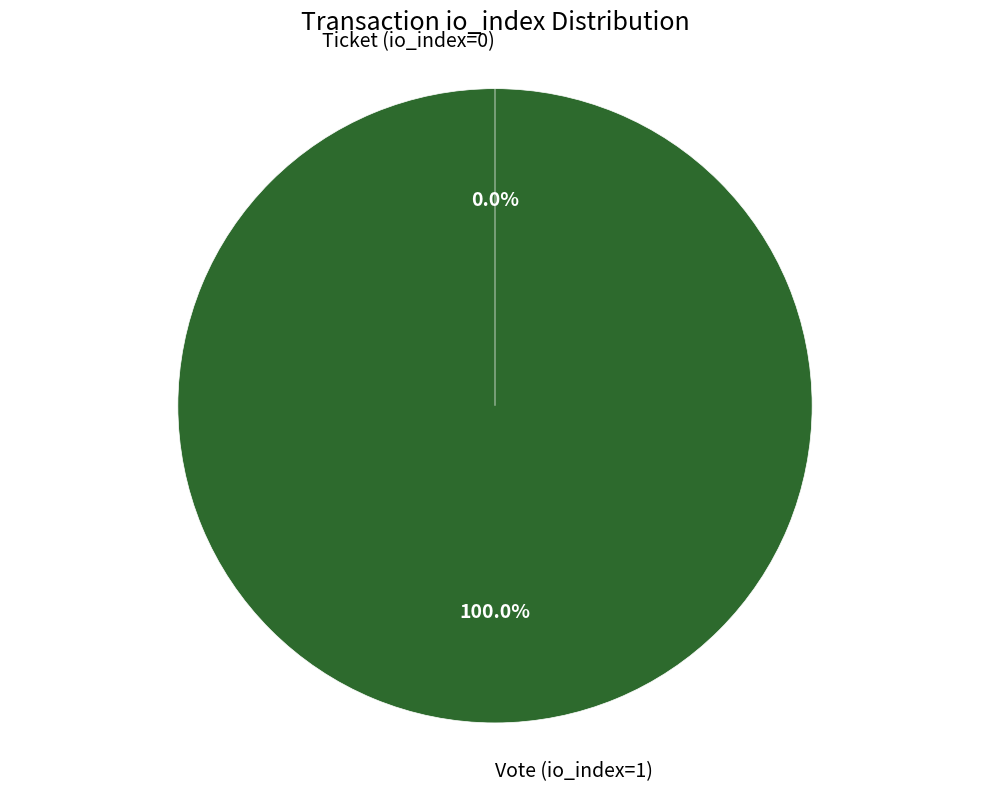

Which category has the biggest portion of the pie?

Vote (io_index=1)